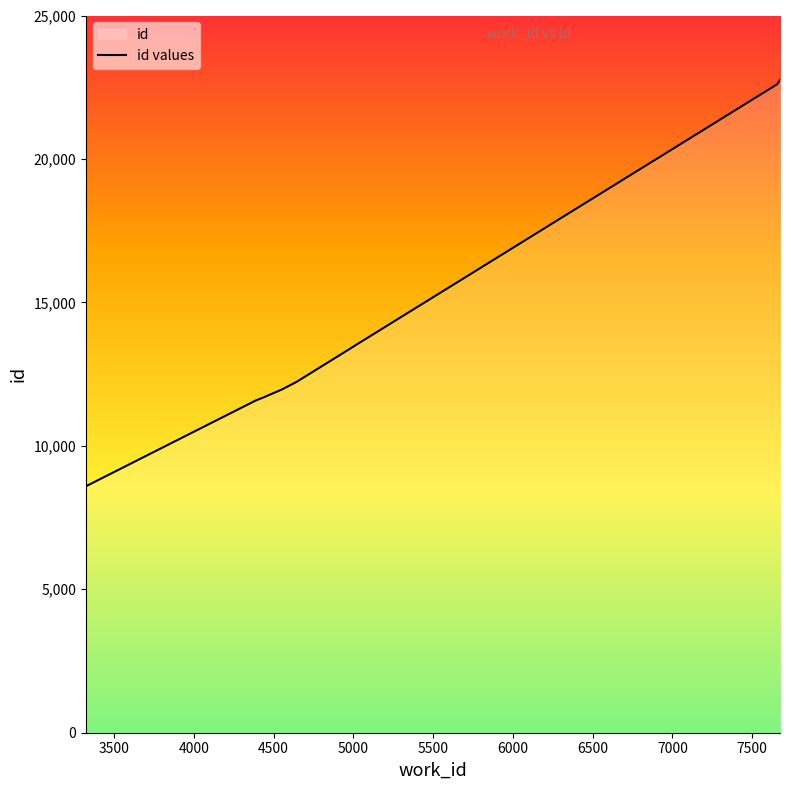

At which label does the data first exceed 13499?

6000